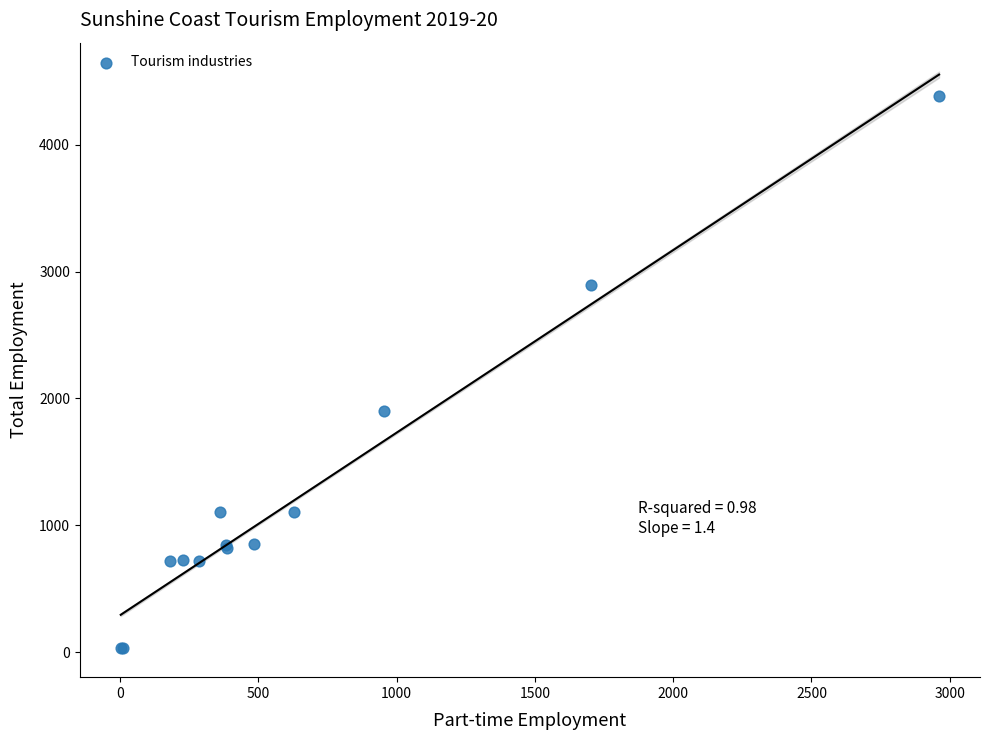

What Y value in the scatter plot is closest to 2206?

1896.7